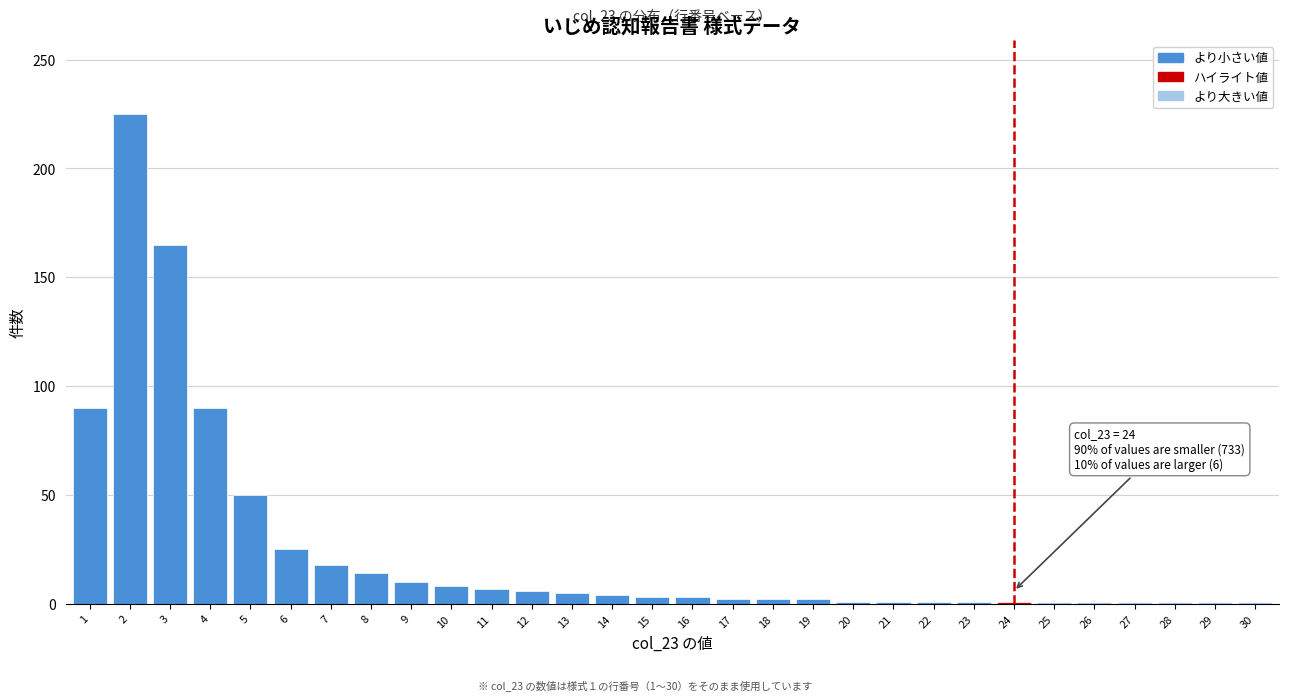

What is the change in value from 1 to 10?

-82